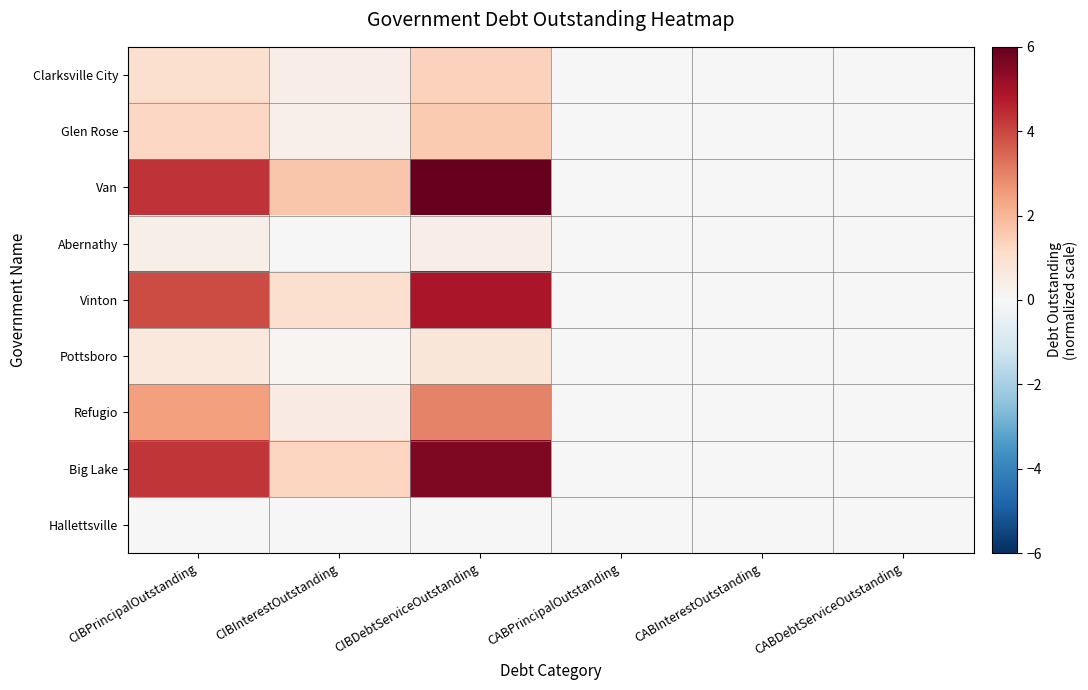

Reading left to right, what are all the values shown in this chart?

Clarksville City: CIBPrincipalOutstanding=1.0	CIBInterestOutstanding=0.4	CIBDebtServiceOutstanding=1.4	CABPrincipalOutstanding=0.0	CABInterestOutstanding=0.0	CABDebtServiceOutstanding=0.0
Glen Rose: CIBPrincipalOutstanding=1.3	CIBInterestOutstanding=0.3	CIBDebtServiceOutstanding=1.6	CABPrincipalOutstanding=0.0	CABInterestOutstanding=0.0	CABDebtServiceOutstanding=0.0
Van: CIBPrincipalOutstanding=4.3	CIBInterestOutstanding=1.7	CIBDebtServiceOutstanding=6.0	CABPrincipalOutstanding=0.0	CABInterestOutstanding=0.0	CABDebtServiceOutstanding=0.0
Abernathy: CIBPrincipalOutstanding=0.4	CIBInterestOutstanding=0.0	CIBDebtServiceOutstanding=0.4	CABPrincipalOutstanding=0.0	CABInterestOutstanding=0.0	CABDebtServiceOutstanding=0.0
Vinton: CIBPrincipalOutstanding=3.9	CIBInterestOutstanding=1.0	CIBDebtServiceOutstanding=4.9	CABPrincipalOutstanding=0.0	CABInterestOutstanding=0.0	CABDebtServiceOutstanding=0.0
Pottsboro: CIBPrincipalOutstanding=0.6	CIBInterestOutstanding=0.1	CIBDebtServiceOutstanding=0.7	CABPrincipalOutstanding=0.0	CABInterestOutstanding=0.0	CABDebtServiceOutstanding=0.0
Refugio: CIBPrincipalOutstanding=2.5	CIBInterestOutstanding=0.5	CIBDebtServiceOutstanding=3.0	CABPrincipalOutstanding=0.0	CABInterestOutstanding=0.0	CABDebtServiceOutstanding=0.0
Big Lake: CIBPrincipalOutstanding=4.3	CIBInterestOutstanding=1.3	CIBDebtServiceOutstanding=5.6	CABPrincipalOutstanding=0.0	CABInterestOutstanding=0.0	CABDebtServiceOutstanding=0.0
Hallettsville: CIBPrincipalOutstanding=0.0	CIBInterestOutstanding=0.0	CIBDebtServiceOutstanding=0.0	CABPrincipalOutstanding=0.0	CABInterestOutstanding=0.0	CABDebtServiceOutstanding=0.0